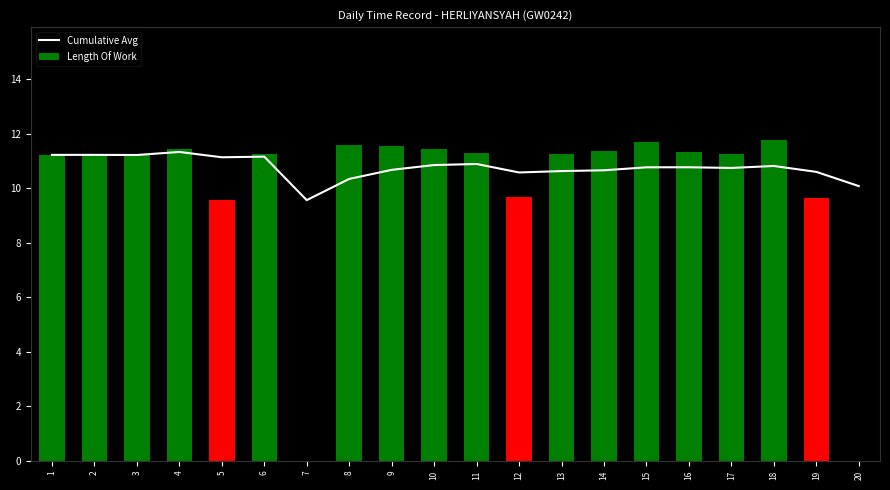

What is the sum of the Cumulative Avg values at 1 and 2?

22.4